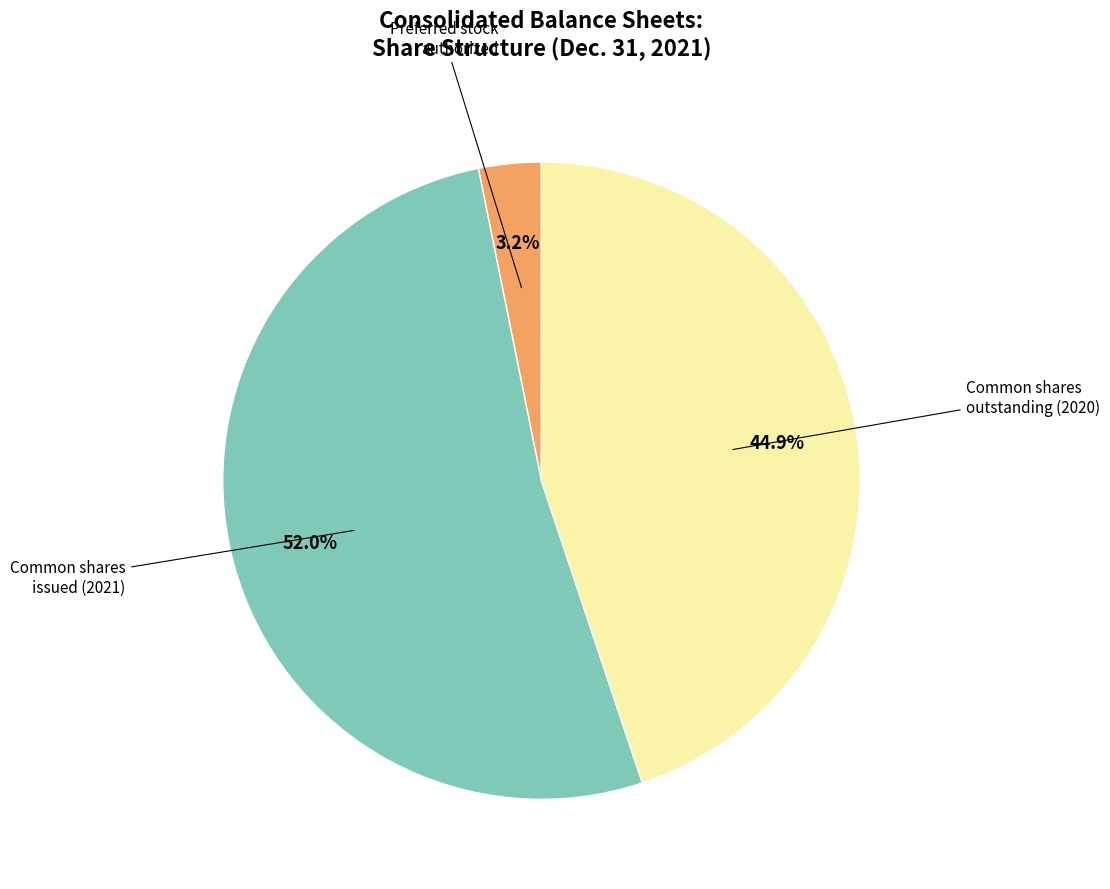

Is there a majority slice in this chart?

Yes